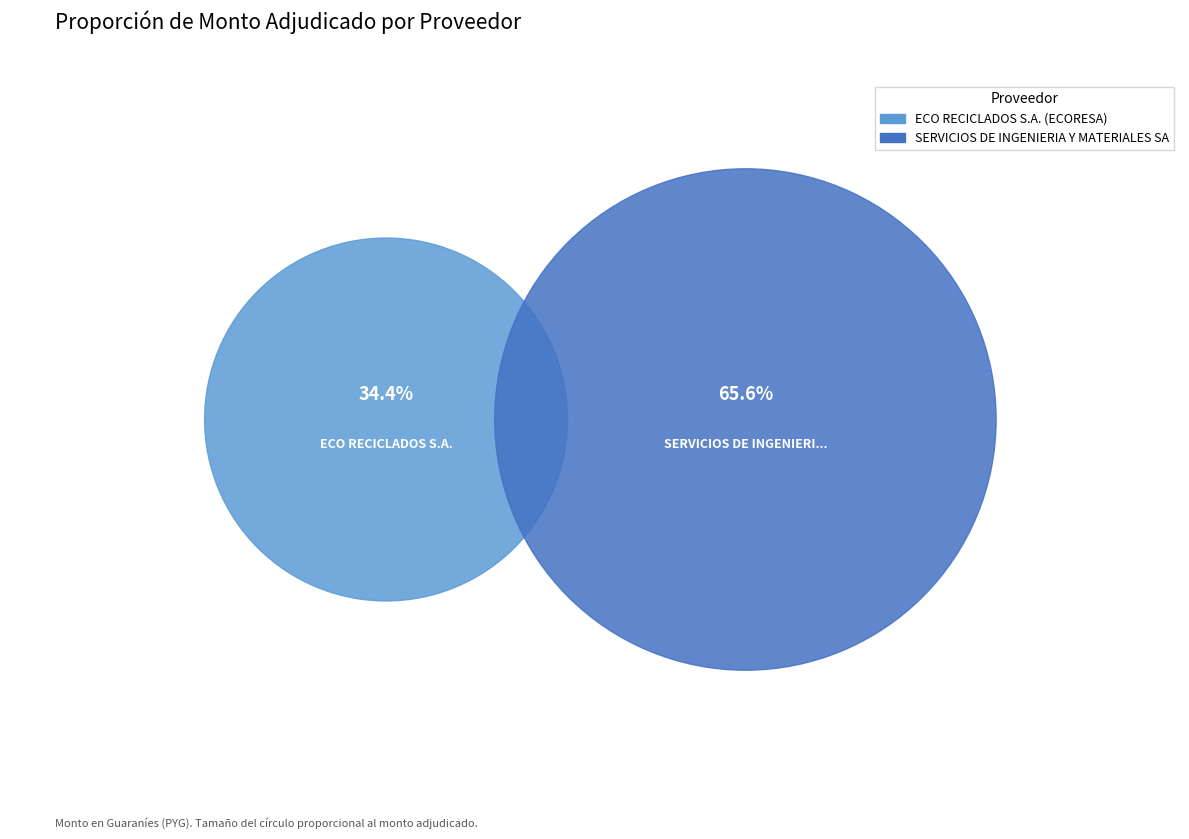

Is there any slice that represents more than half of the pie?

Yes